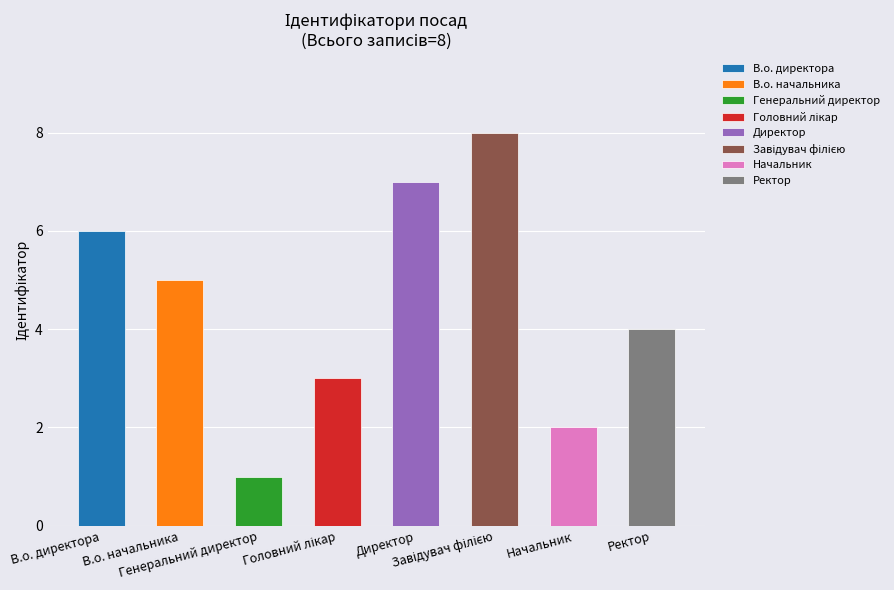

How many categories are shown in the chart?

8